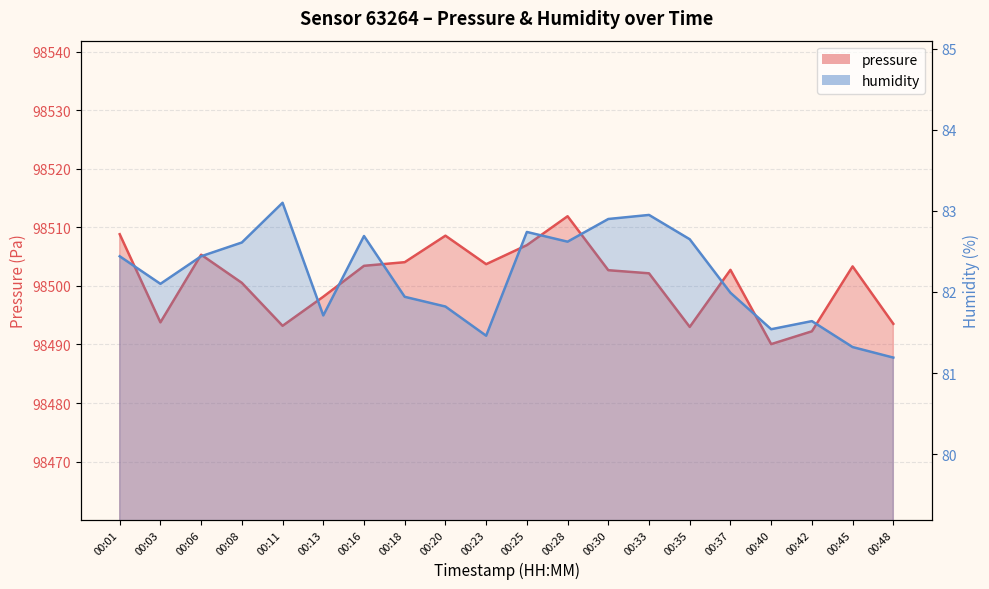

List the series in order of their peak value, highest first.

pressure, humidity